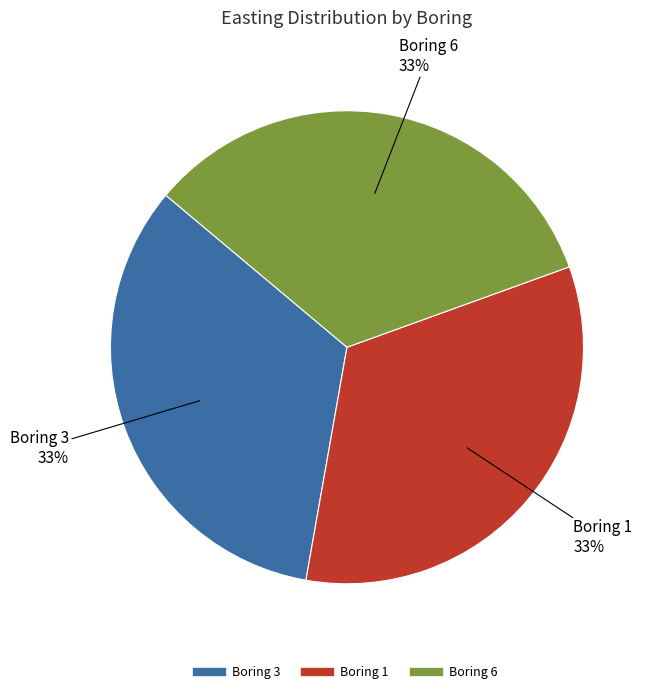

To the nearest percent, what portion does Boring 6 represent?

33%